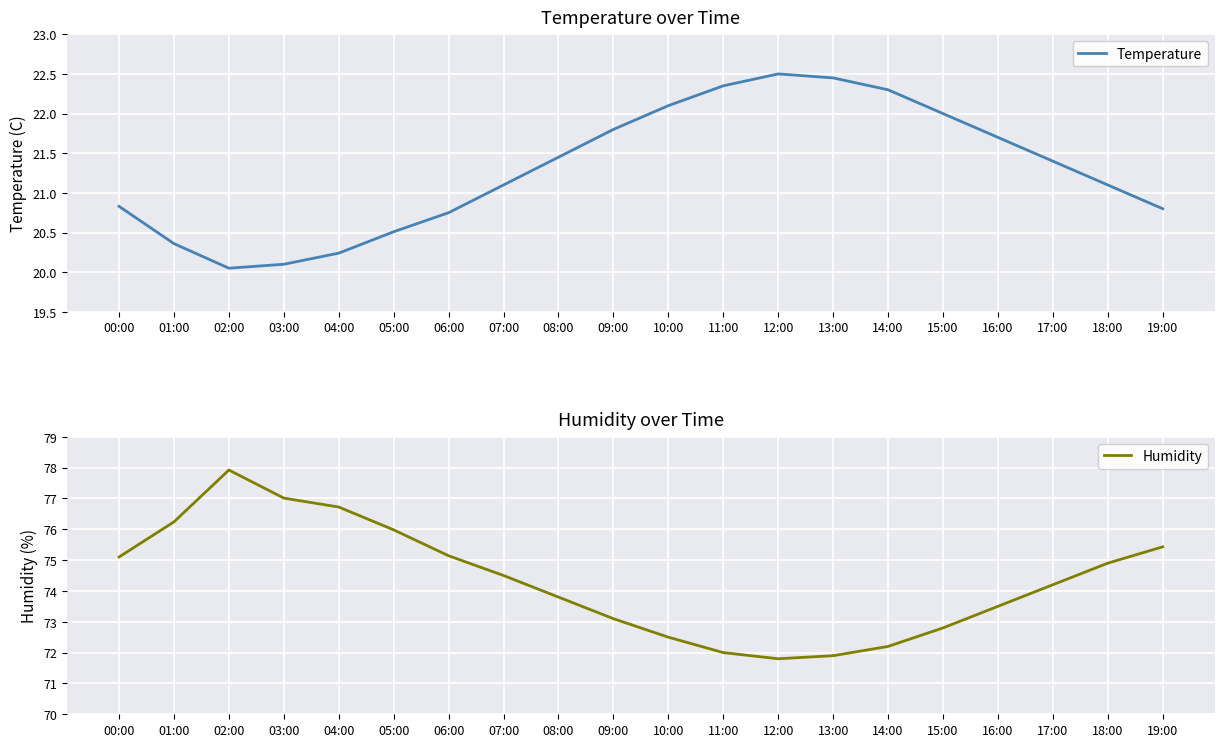

True or false: Temperature has a value of 21.4 at 08:00.

True